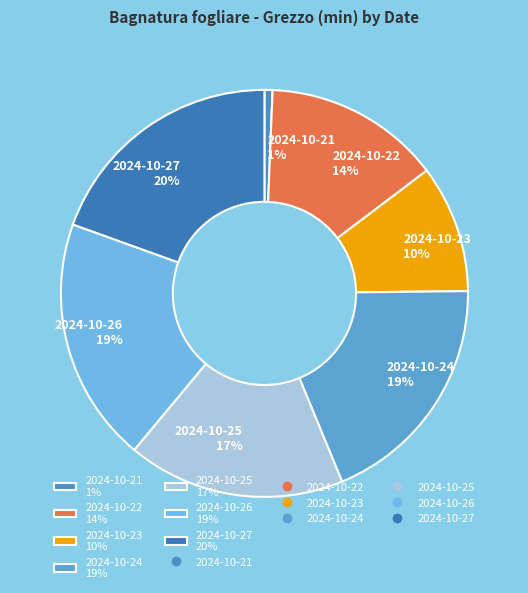

How many slices are in this pie chart?

7